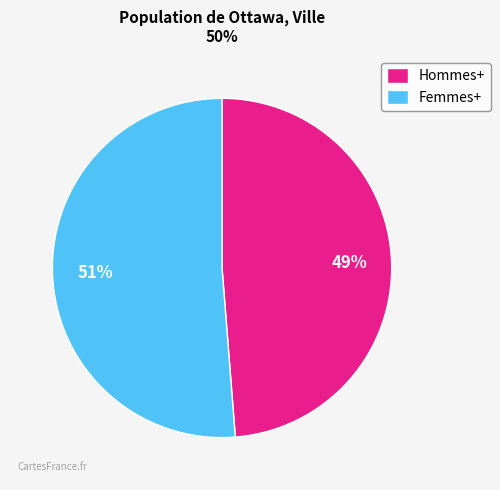

Count the number of slices in the pie.

2